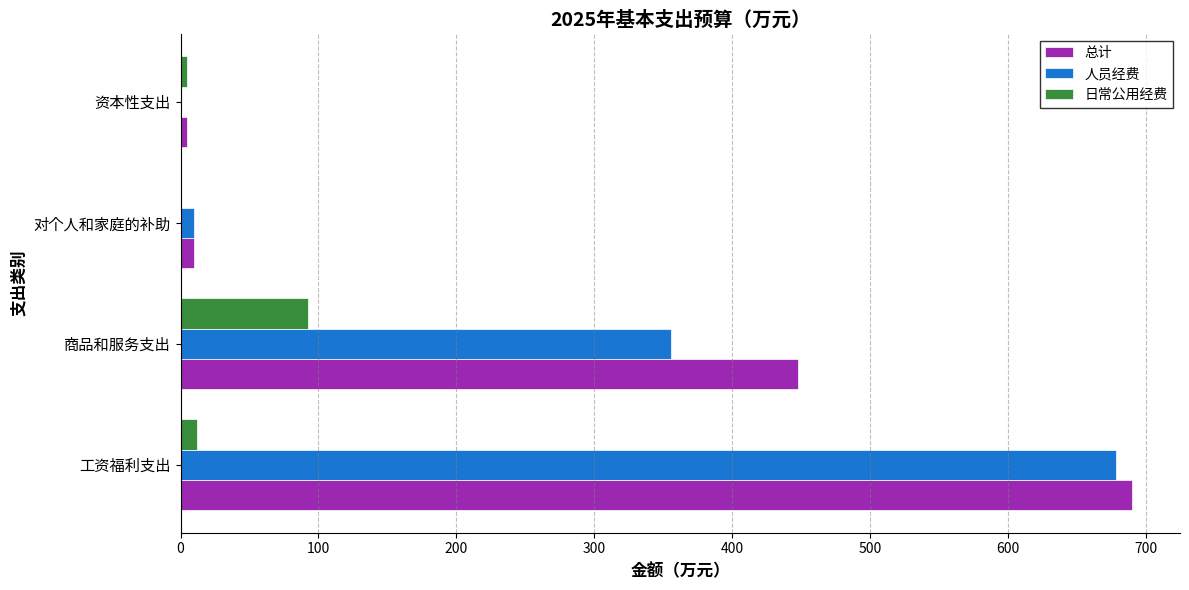

The value of 人员经费 at 商品和服务支出 is 477.4. True or false?

False